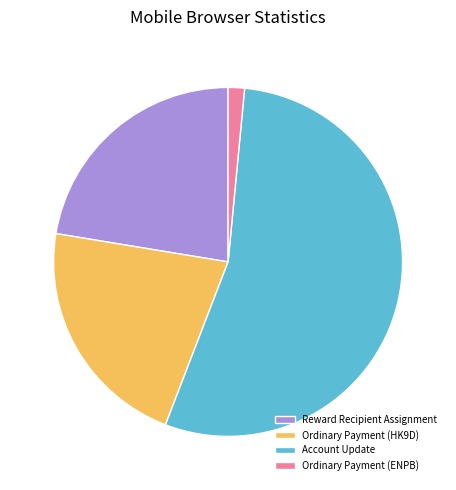

Rank the categories by value from highest to lowest.

Account Update, Reward Recipient Assignment, Ordinary Payment (HK9D), Ordinary Payment (ENPB)